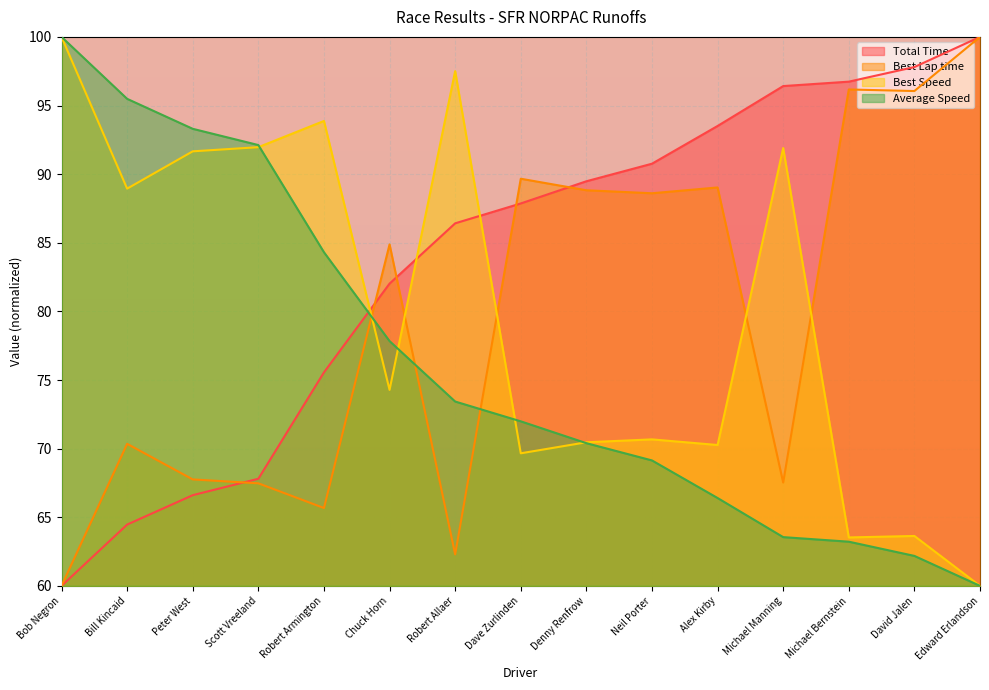

Where do Best Speed and Average Speed first cross each other?

Scott Vreeland and Robert Armington